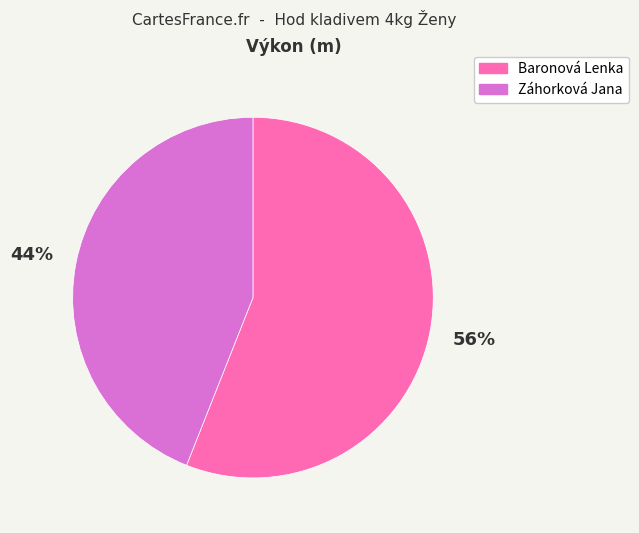

How many segments does this pie chart have?

2